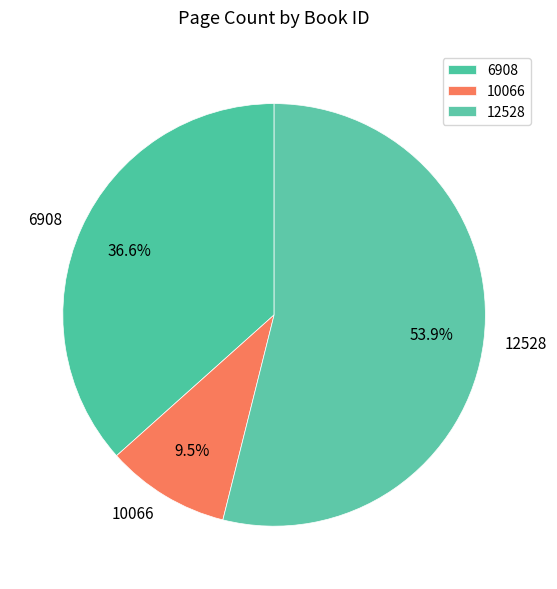

To the nearest percent, what is the difference between the largest and smallest slice percentages?

44%